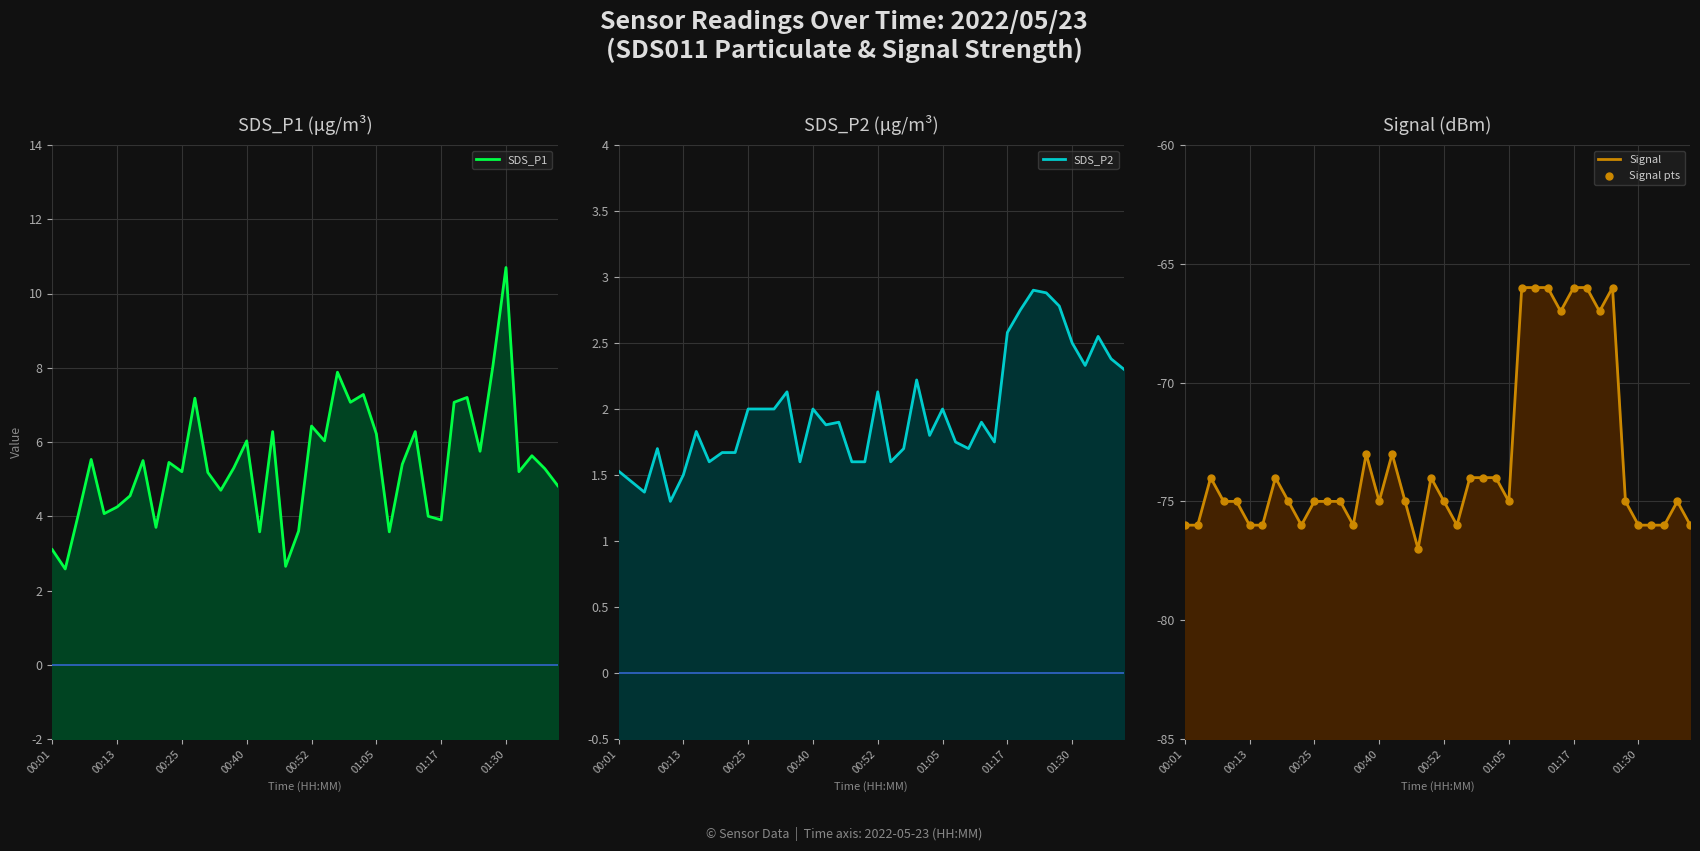

What are all the series names shown in the legend?

SDS_P1, SDS_P2, Signal, Signal pts